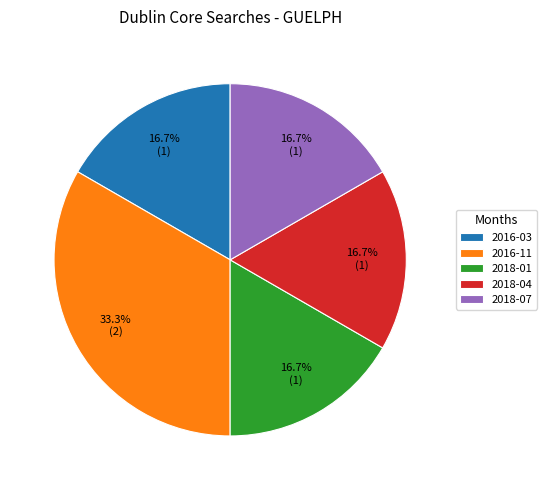

Which slice is the largest?

2016-11